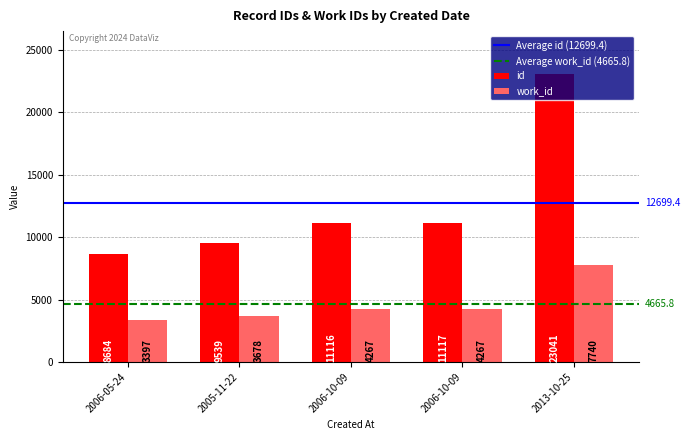

How many distinct data groups are displayed?

2